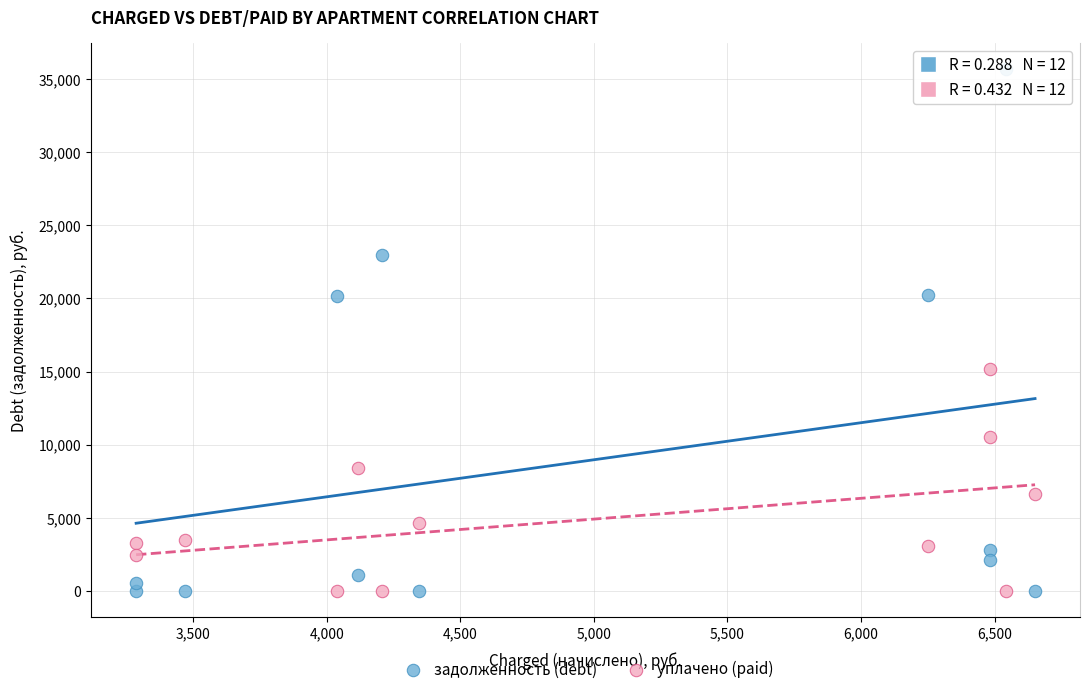

Which series has the largest Y range (max minus min)?

задолженность (debt)